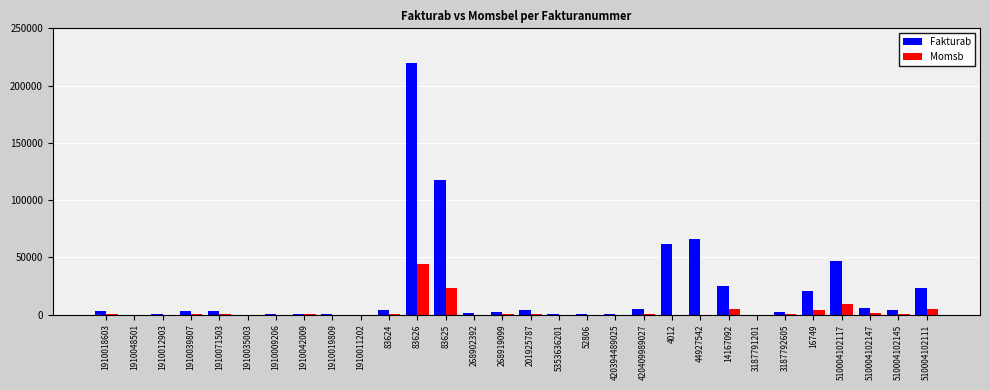

What is the sum of the Fakturab values at 510004102117 and 44927542?

112880.9